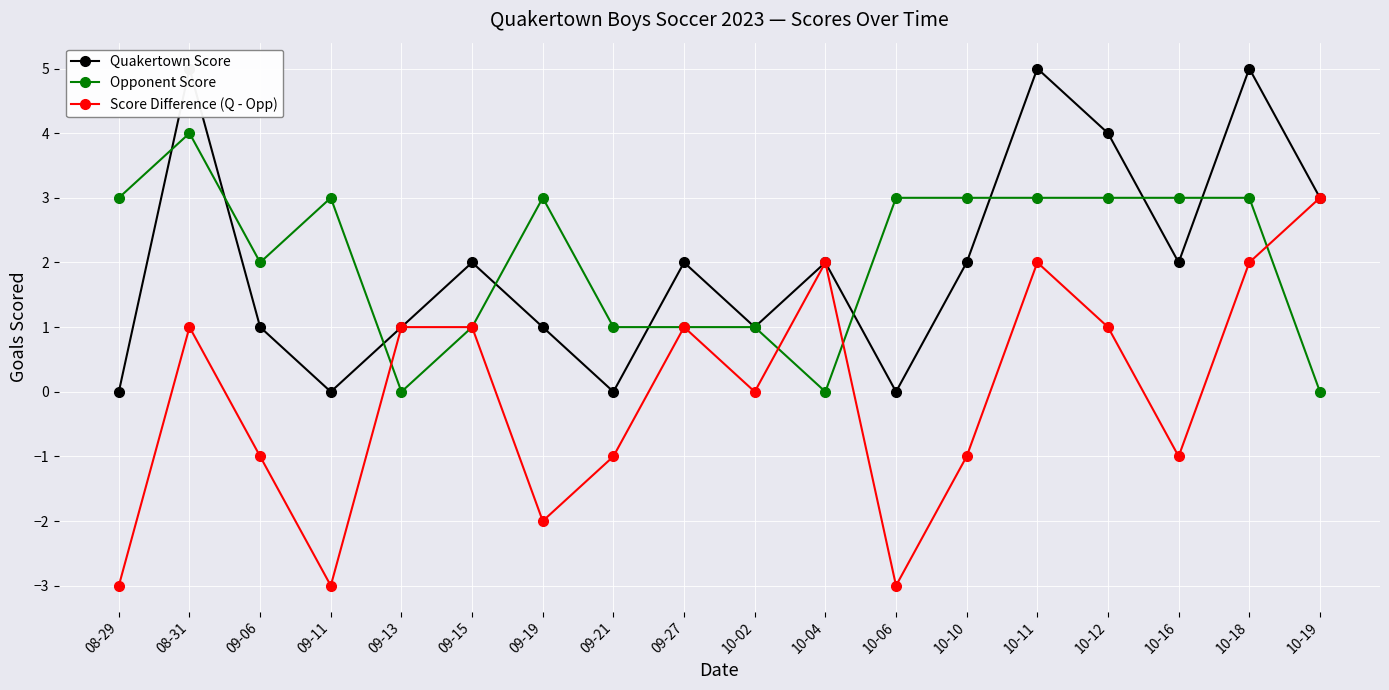

What is the sum of the Opponent Score values at 09-27 and 10-19?

1